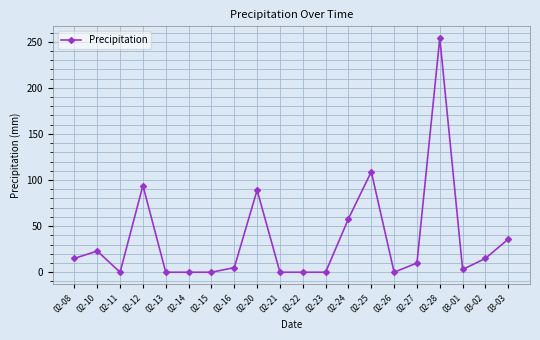

Reading left to right, what are all the values shown in this chart?

02-08=15	02-10=23	02-11=0	02-12=94	02-13=0	02-14=0	02-15=0	02-16=5	02-20=89	02-21=0	02-22=0	02-23=0	02-24=58	02-25=109	02-26=0	02-27=10	02-28=254	03-01=3	03-02=15	03-03=36